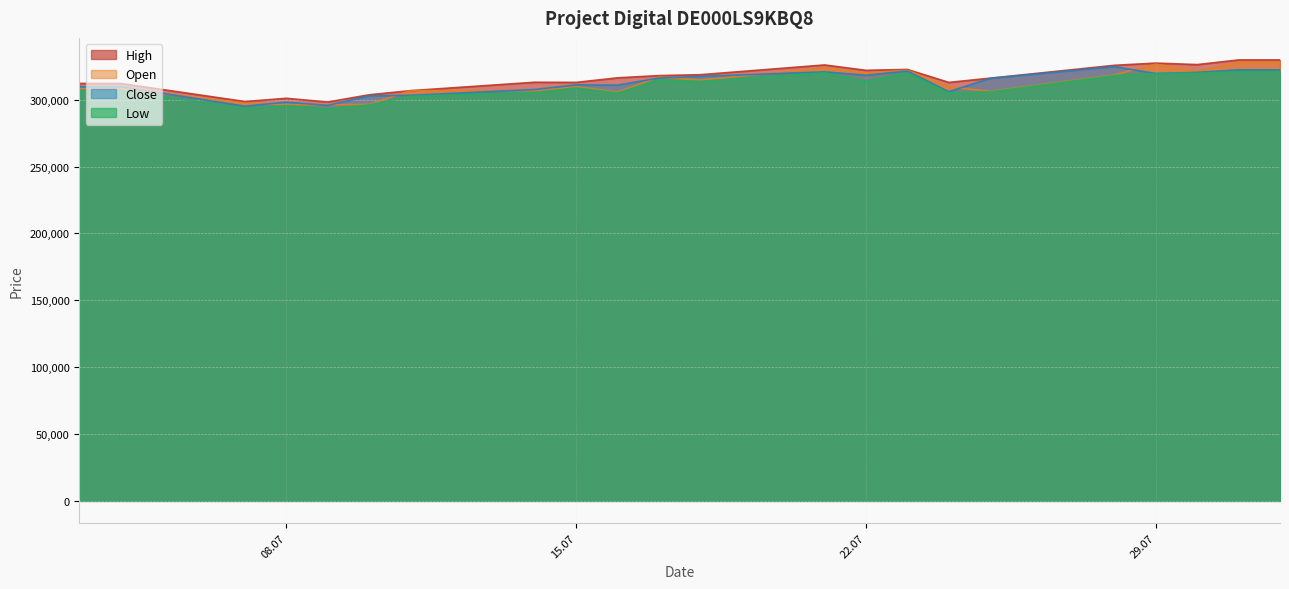

True or false: Open and Close intersect in this chart.

True